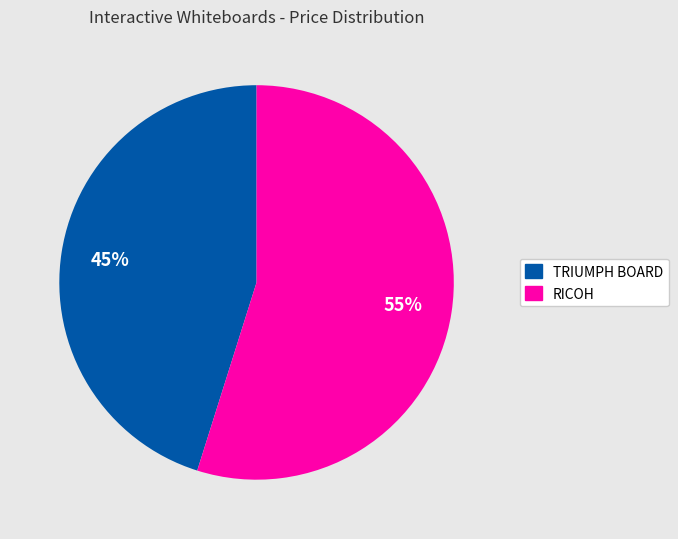

Is there any slice that represents more than half of the pie?

Yes